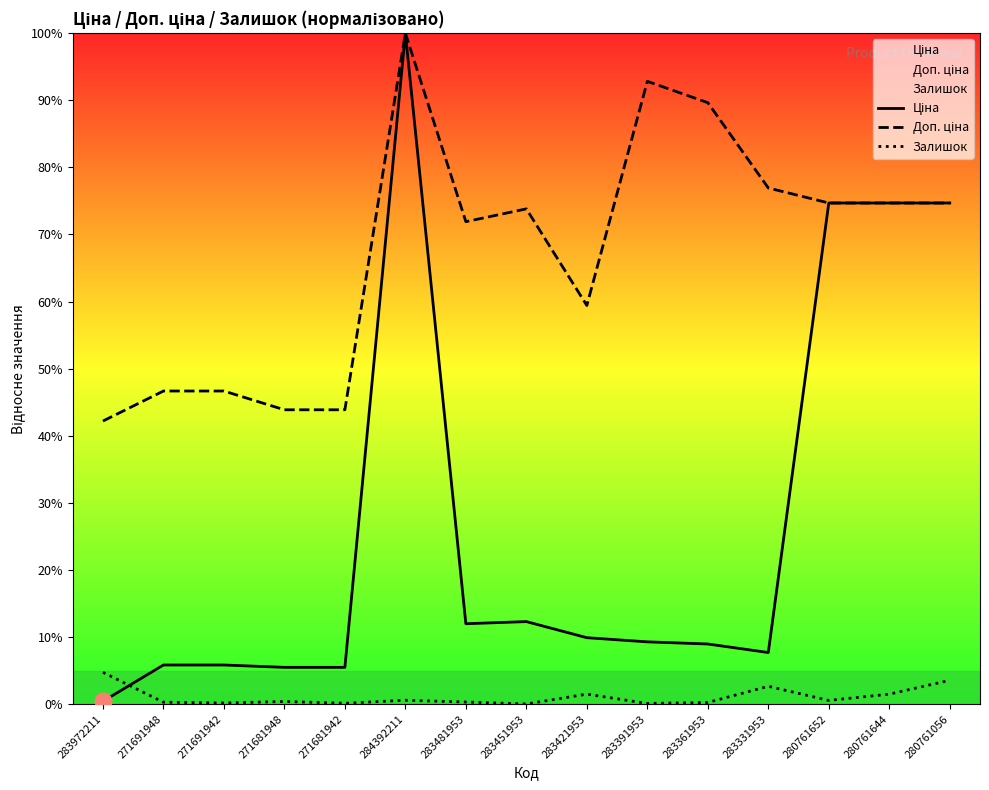

What position from the right is 280761644?

2